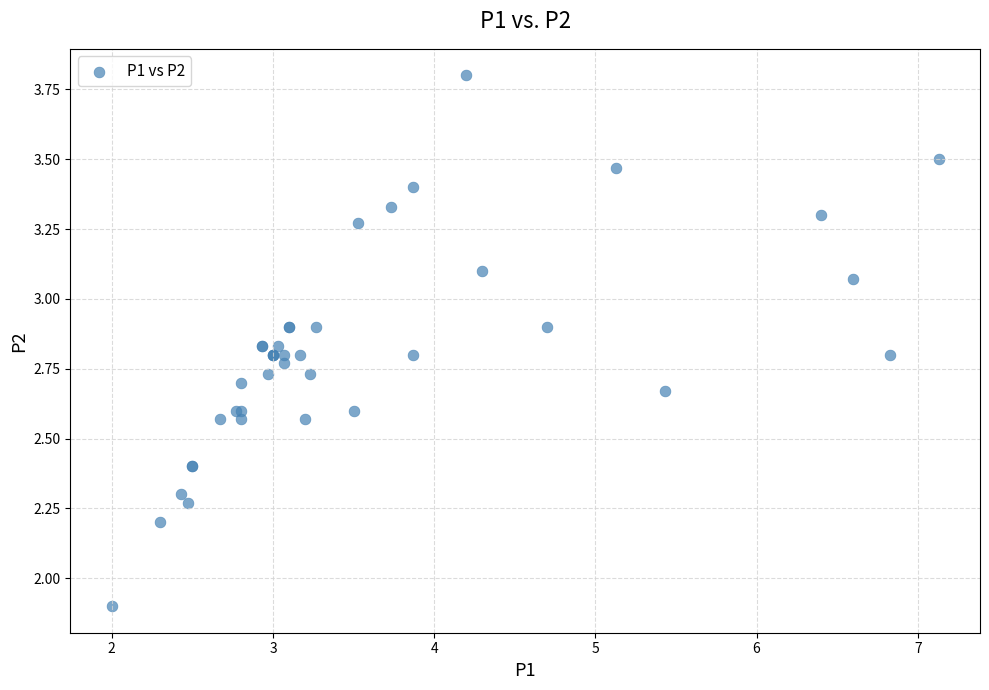

What Y value in the scatter plot is closest to 2?

1.9